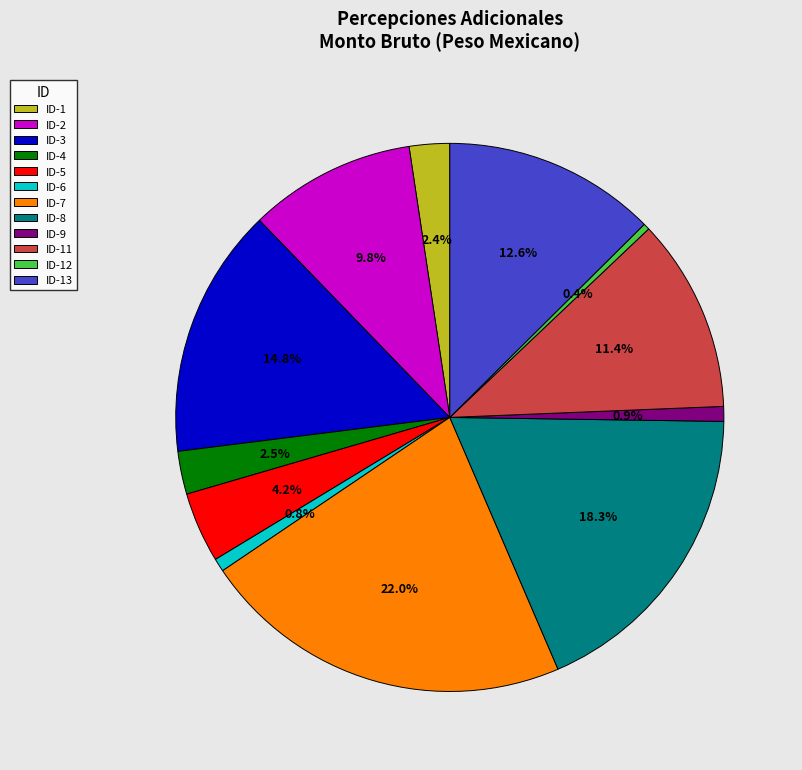

Does ID-4 represent more than half of the total?

No